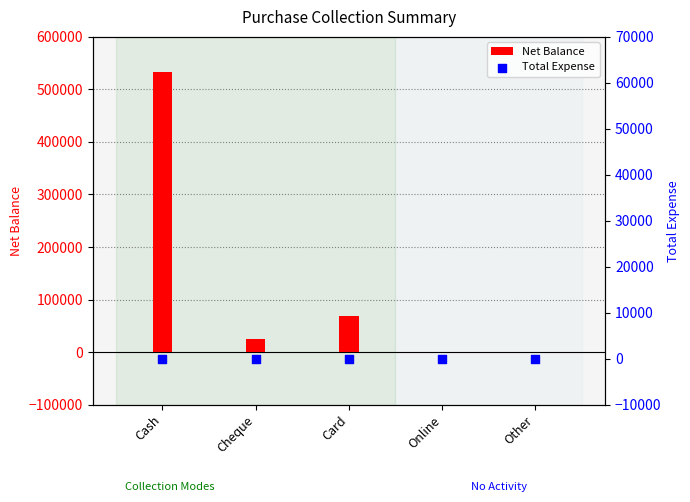

Which series contains the highest Y value?

Net Balance